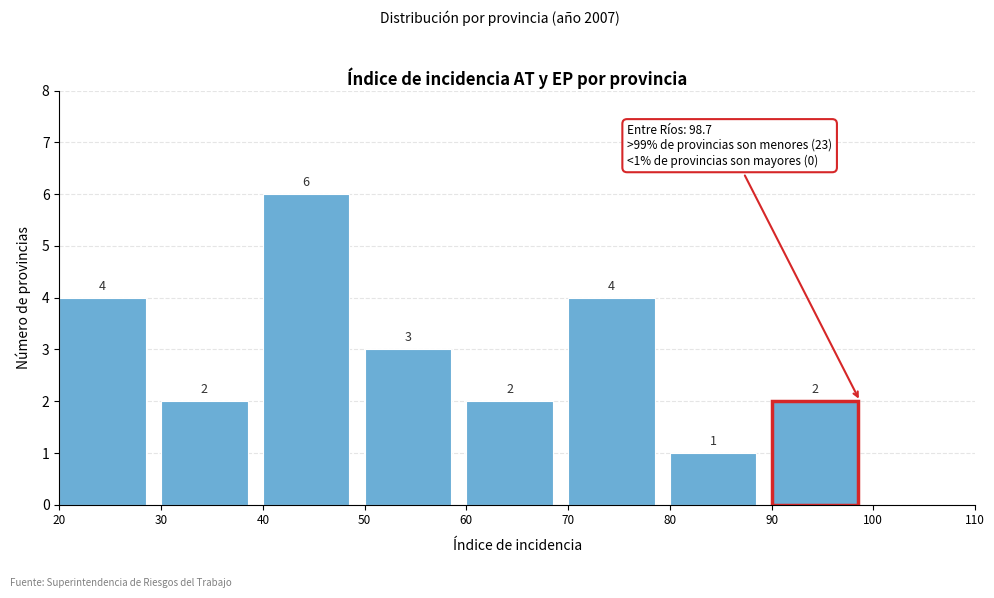

Over which range of the x-axis is the bar tallest?

40 to 50